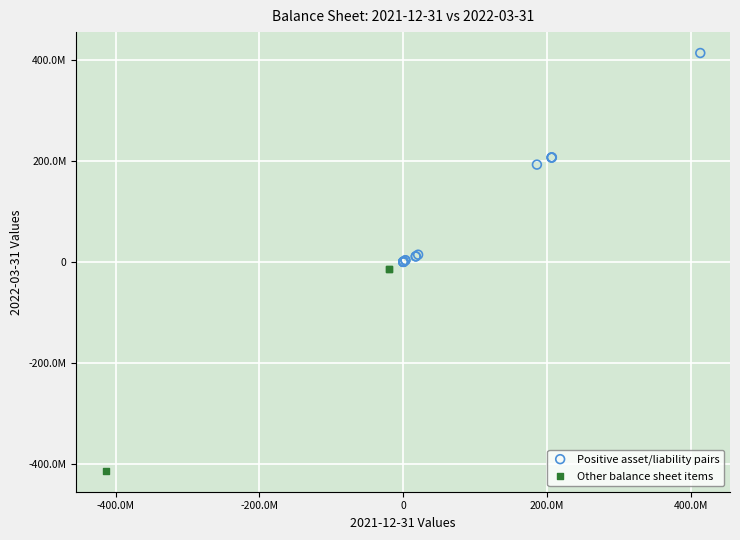

What are all the series names shown in the legend?

Positive asset/liability pairs, Other balance sheet items